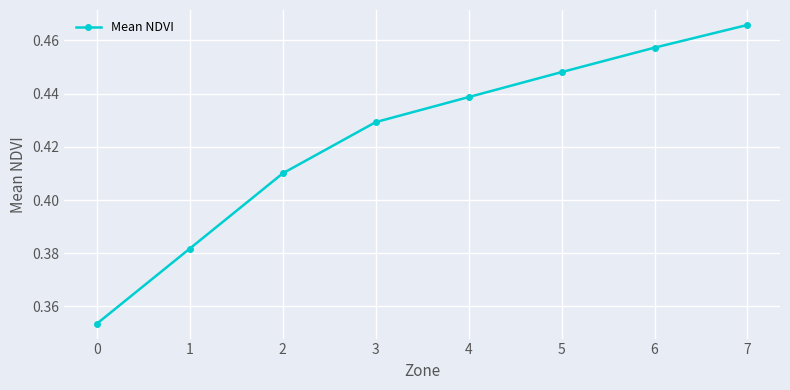

Which label corresponds to the largest value in the chart?

7